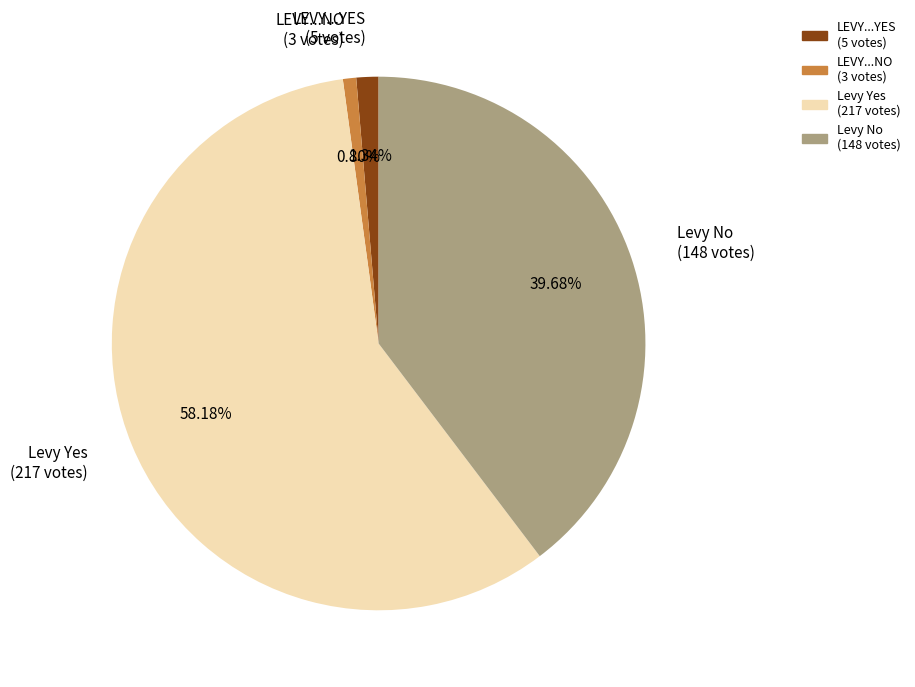

Count the number of slices in the pie.

4